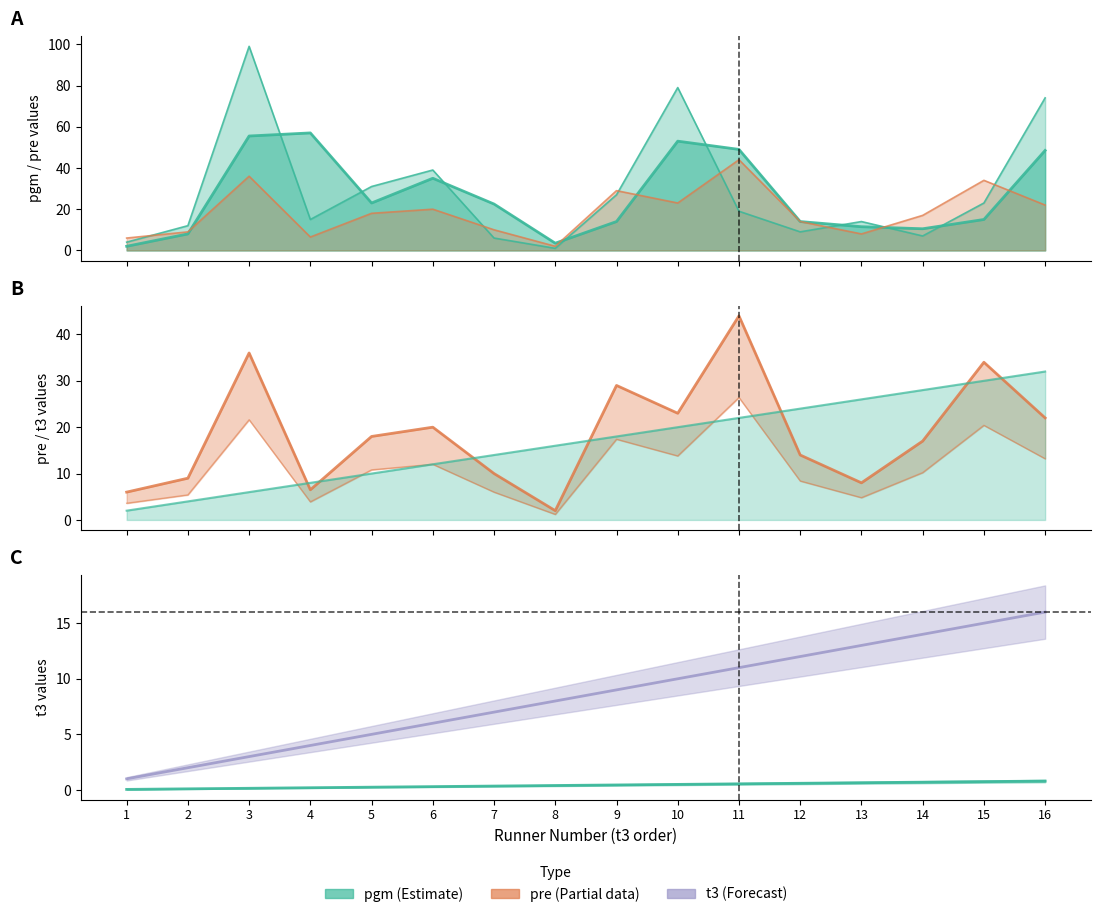

Read the pgm value at 4.

15.0